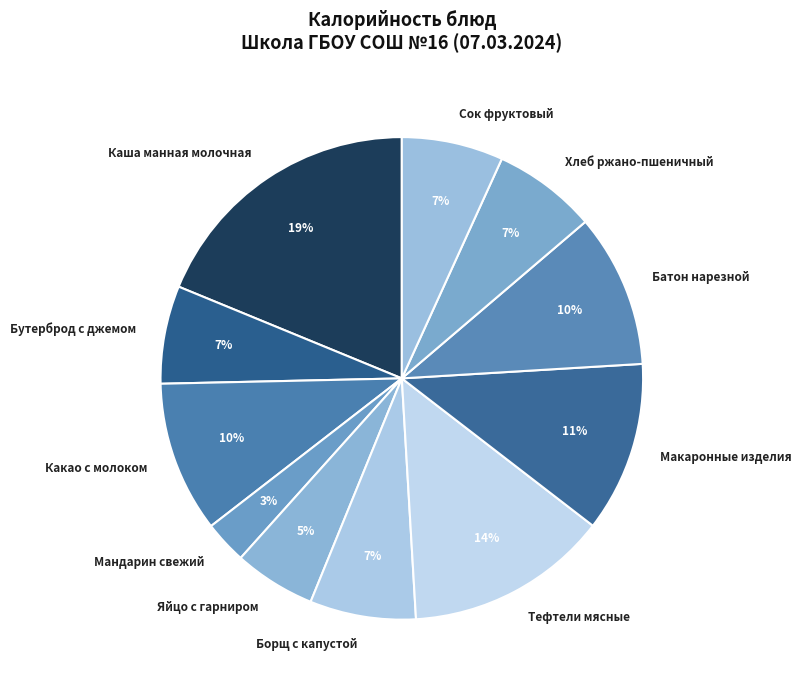

True or false: Батон нарезной accounts for 10% of the total.

True